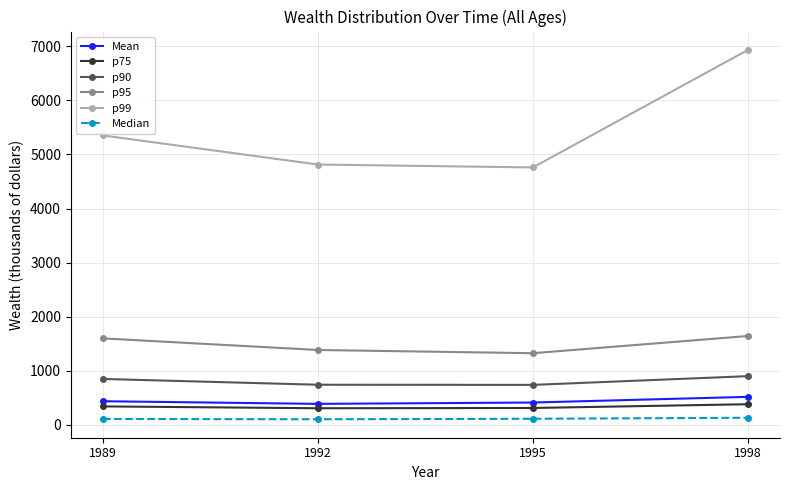

True or false: Mean and p99 cross at least once.

False